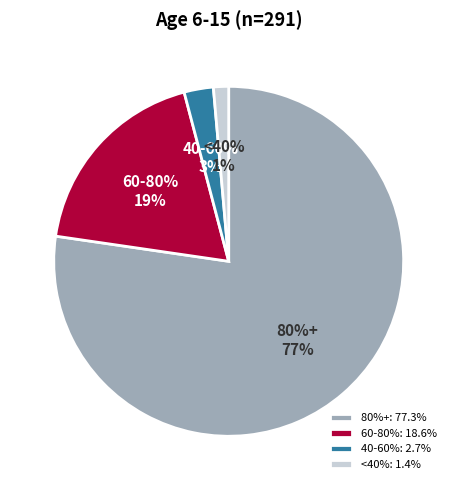

What is the smallest slice in the pie chart?

<40%